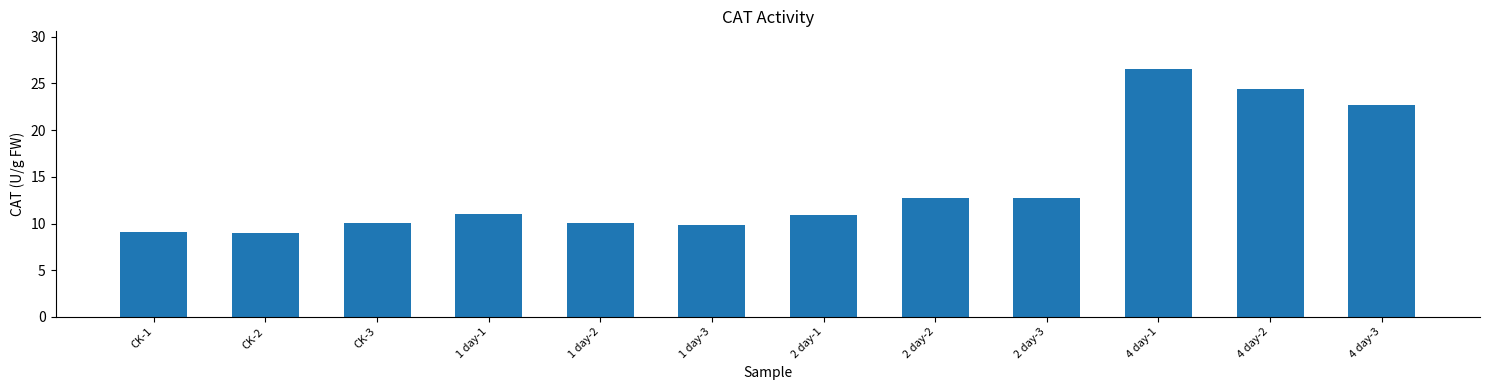

Between CK-3 and 4 day-1, which is larger?

4 day-1